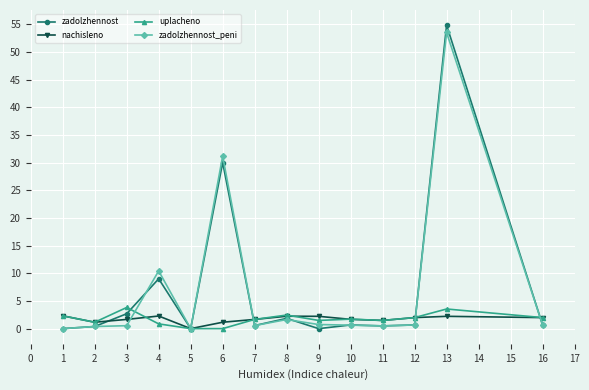

True or false: zadolzhennost_peni has more than 1 interior local peaks.

True